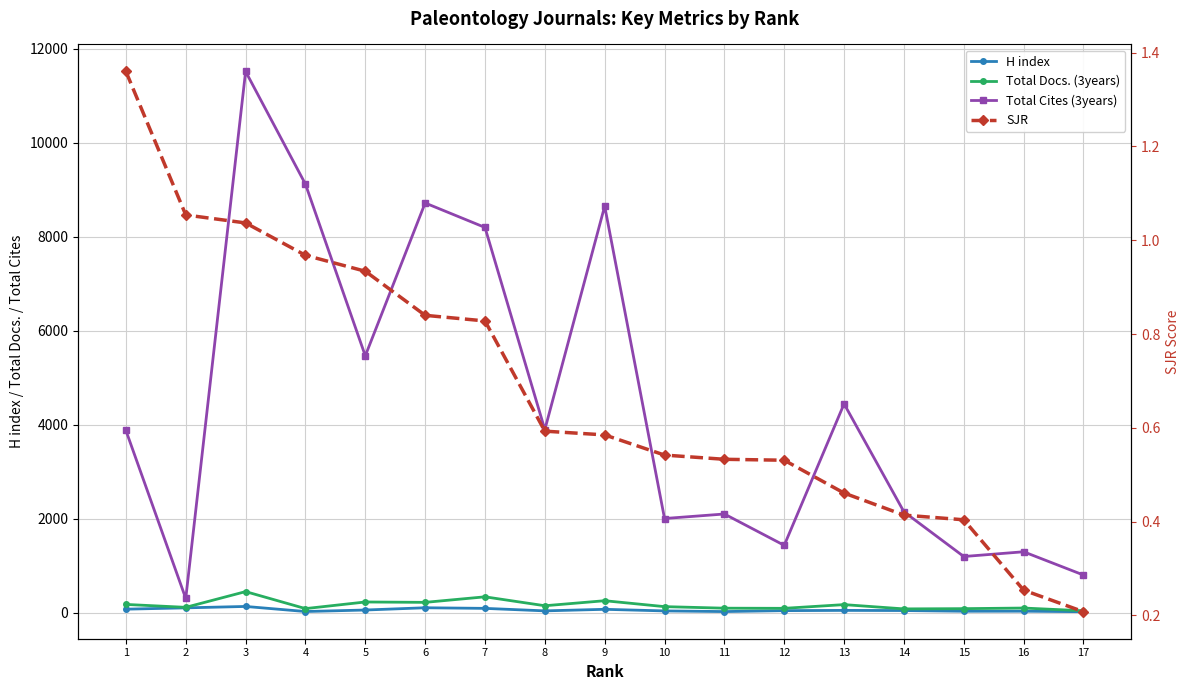

Read the Total Cites (3years) value at 3.

11521.0